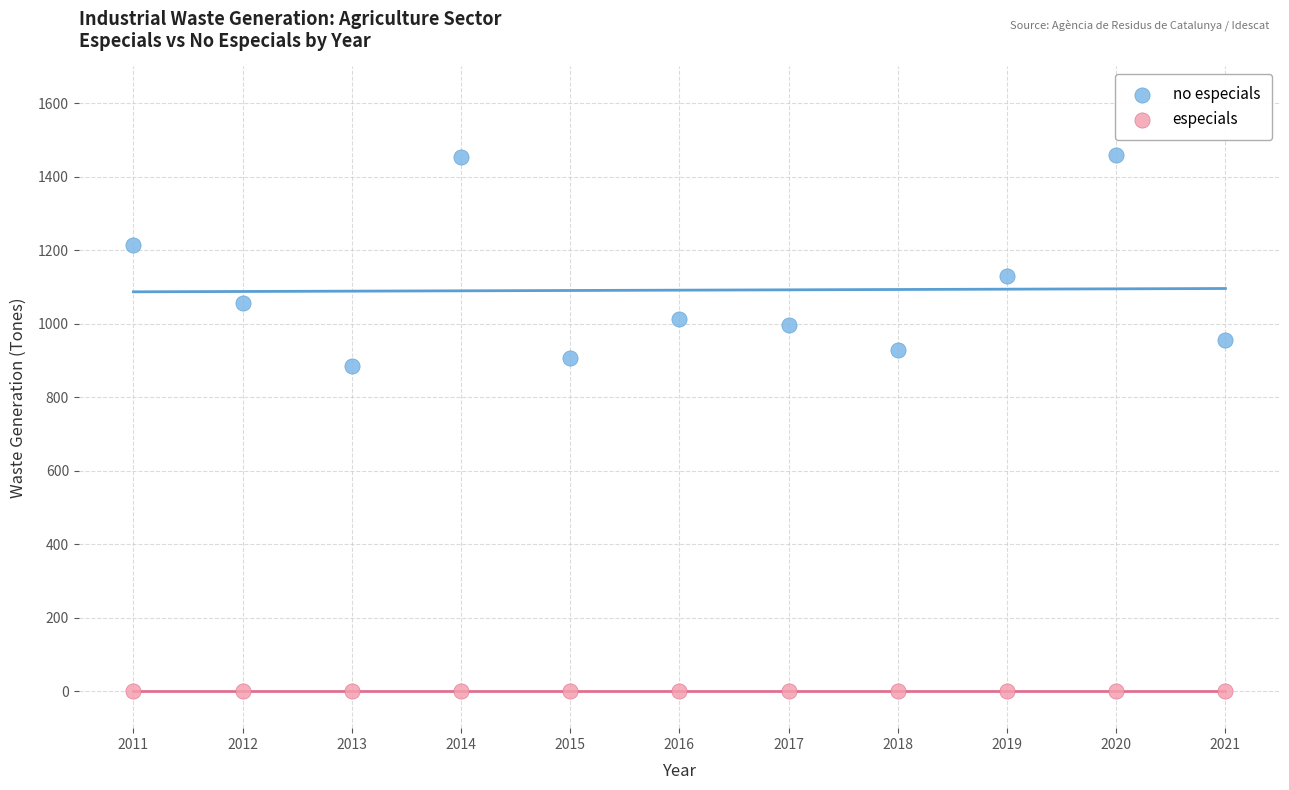

Which series contains the lowest Y value?

especials